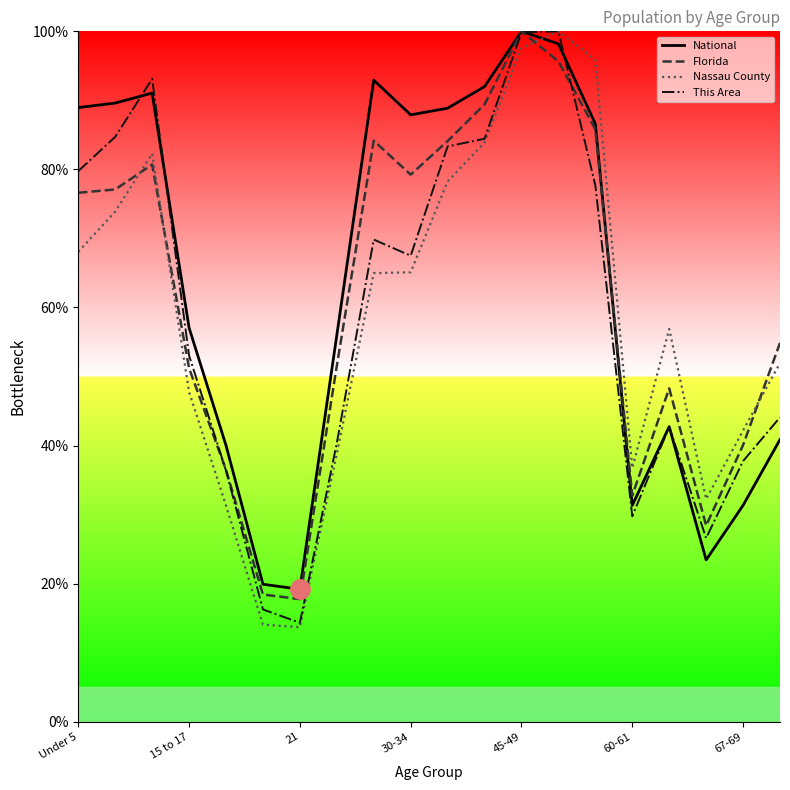

True or false: National has a value of 26.6 at 20.

False